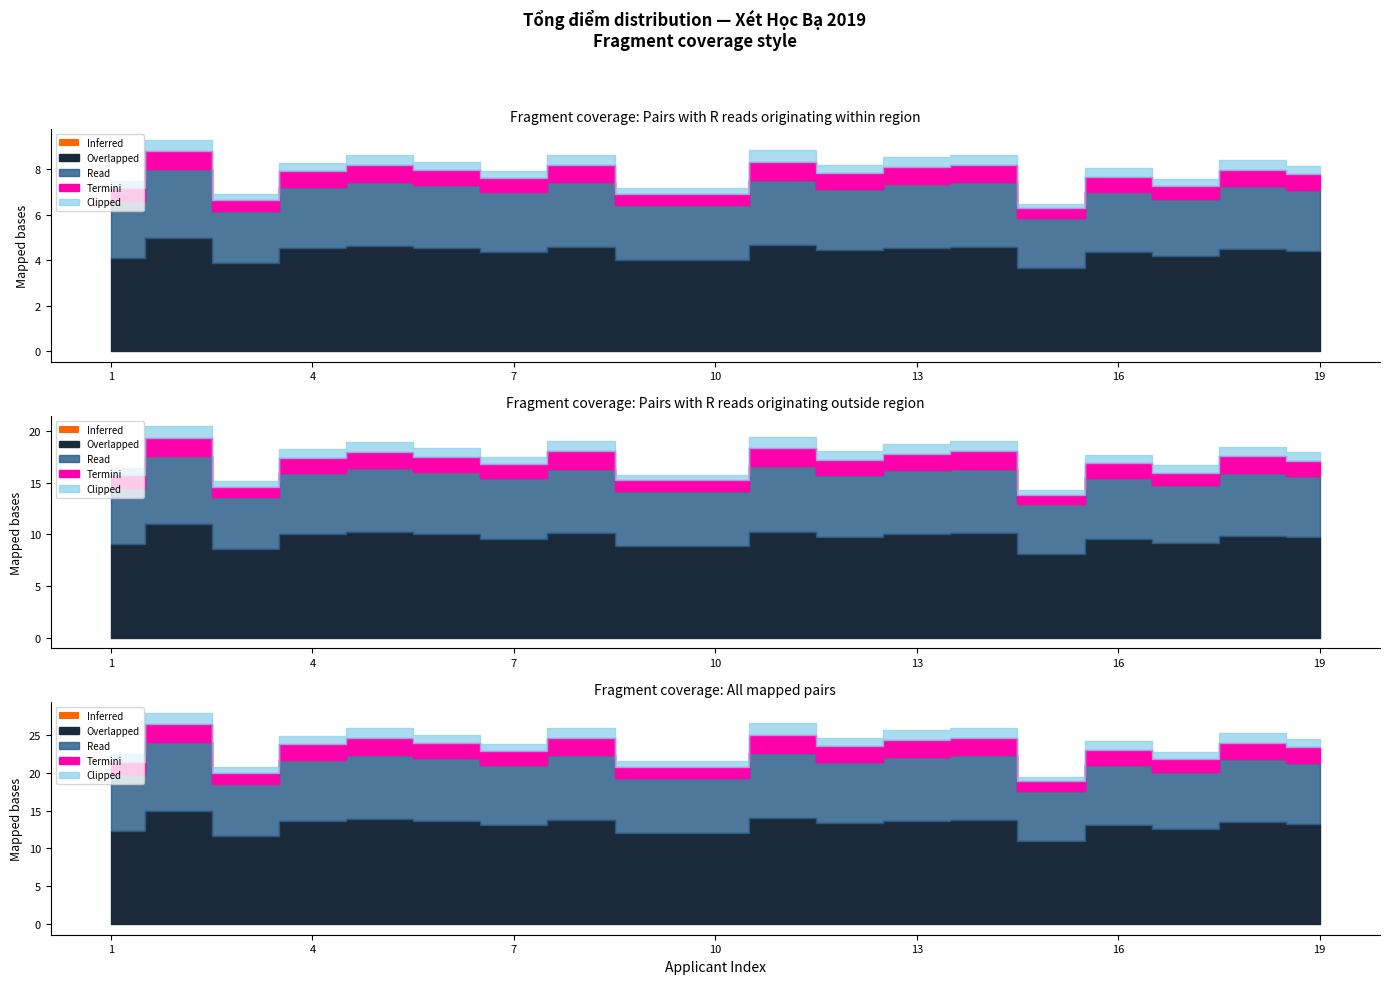

What is the minimum value for Clipped?

0.3